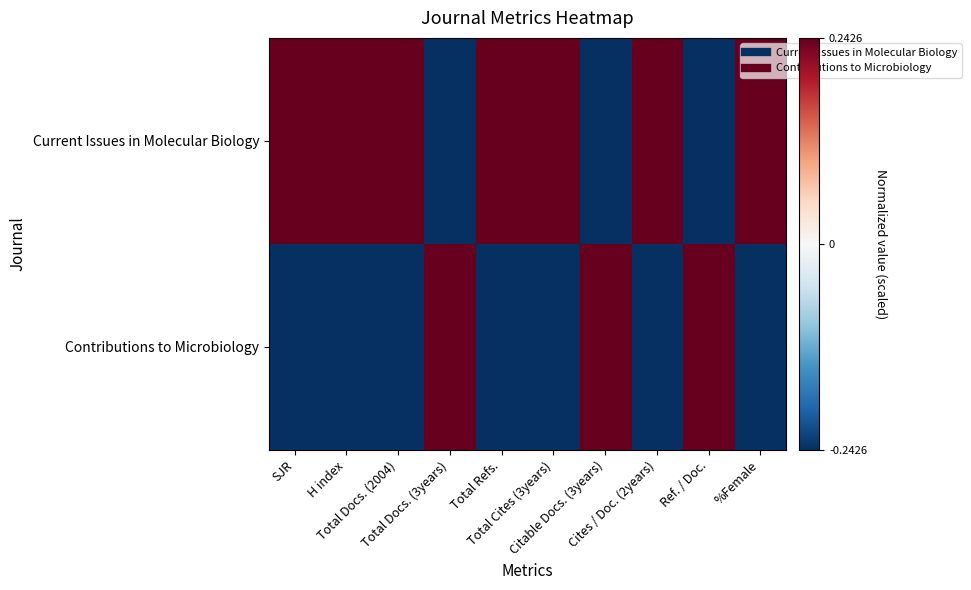

What is the minimum value shown in the chart?

-0.2